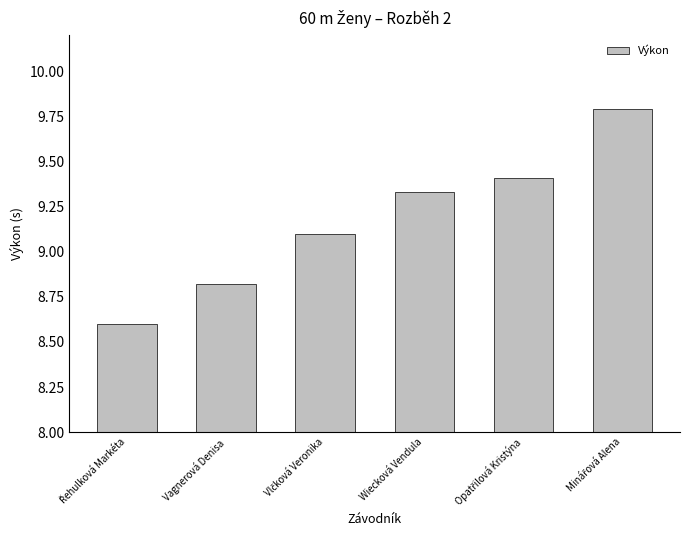

What is the label of the 3rd bar from the right?

Wiecková Vendula